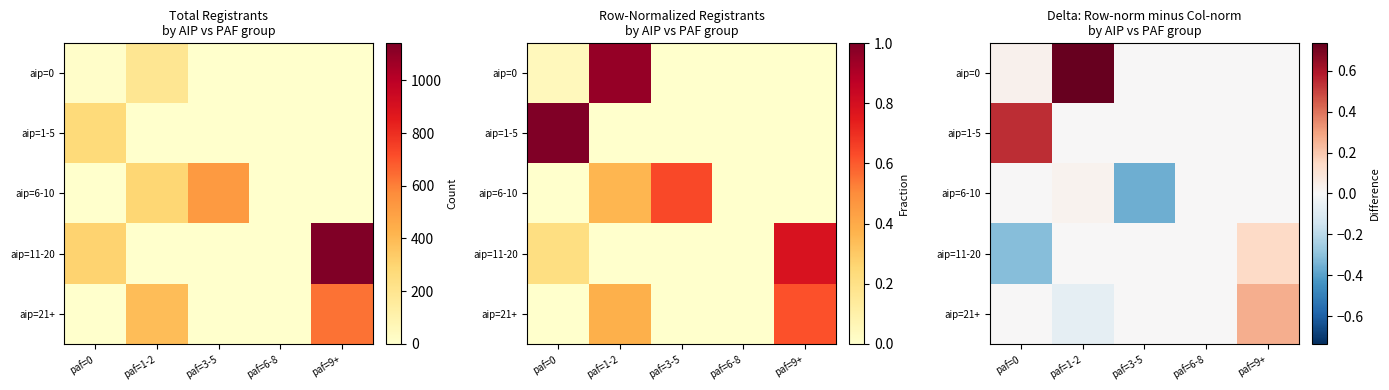

At which label is aip=1-5 closest to 0?

paf=1-2